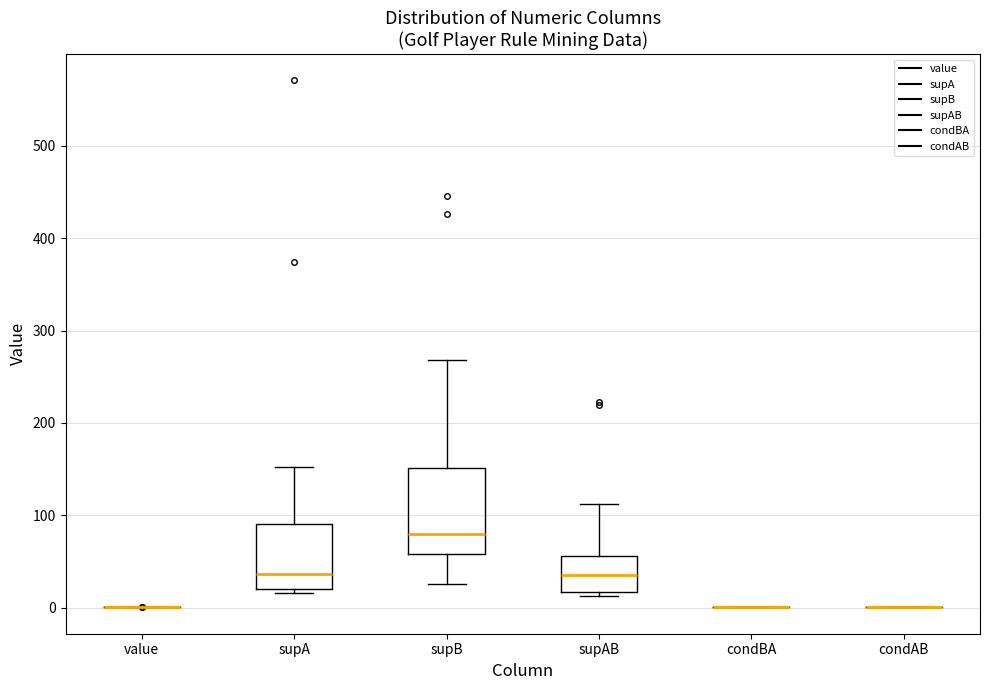

Comparing the boxes themselves (not the whiskers), which one is the tallest?

supB